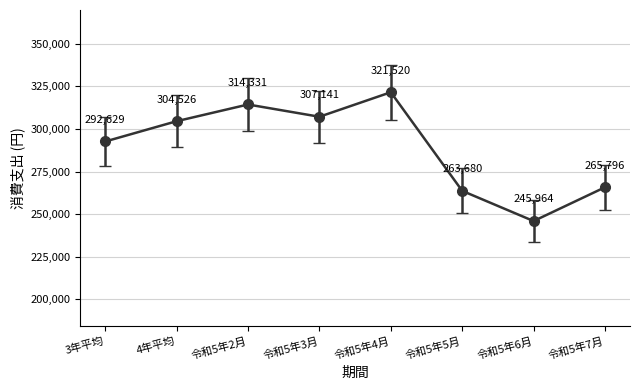

What is the sum of the values at 3年平均 and 令和5年6月?

538593